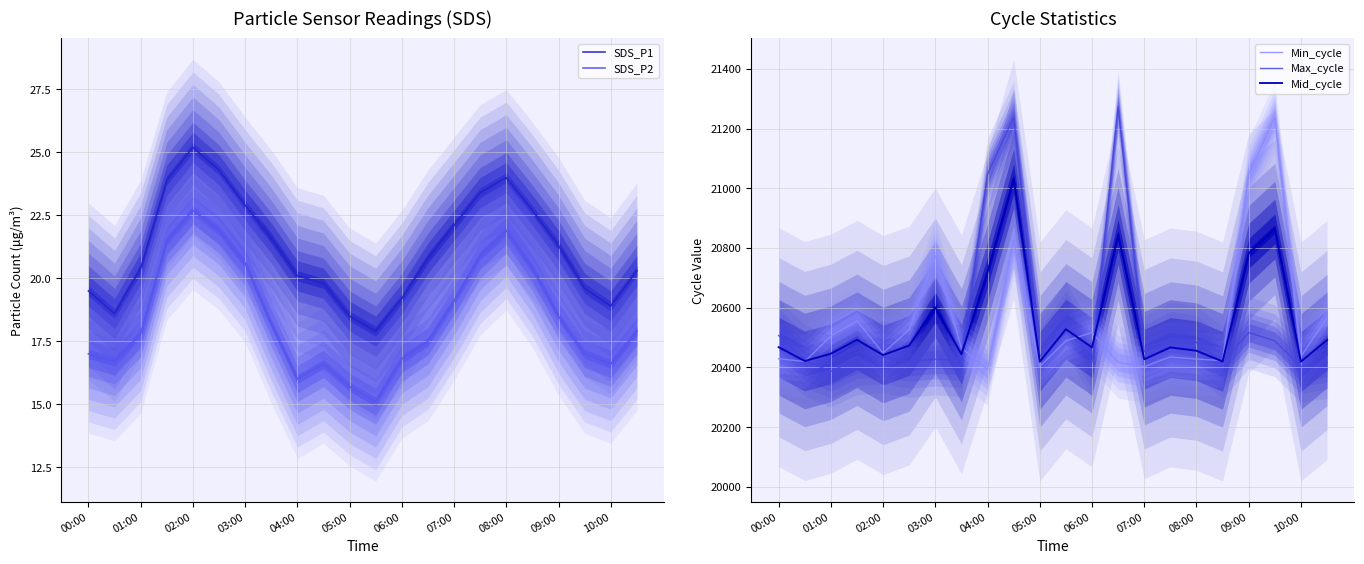

True or false: SDS_P2 and Mid_cycle intersect in this chart.

False